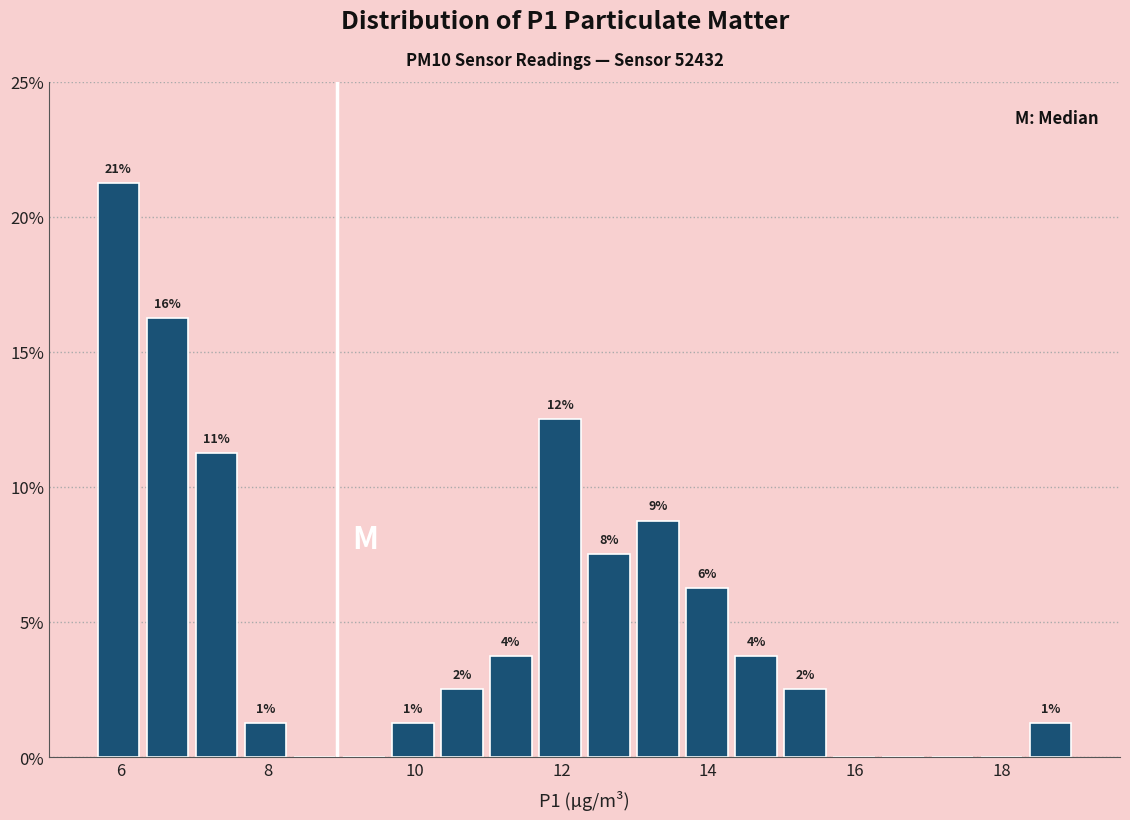

Around what value on the x-axis is the tallest bar? Give the approximate position of its centre, as read against the axis.

6.0